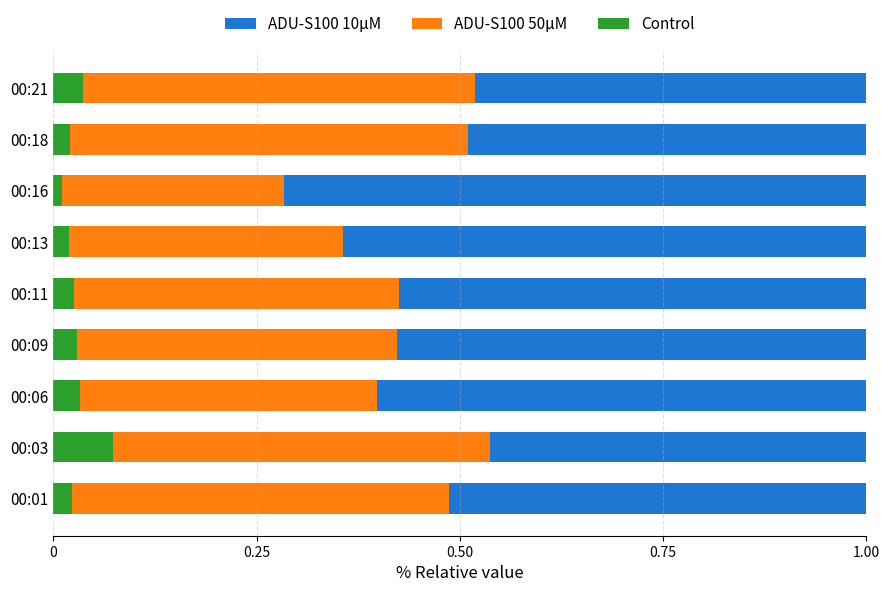

Count the Control values in the range 0 to 1.

9